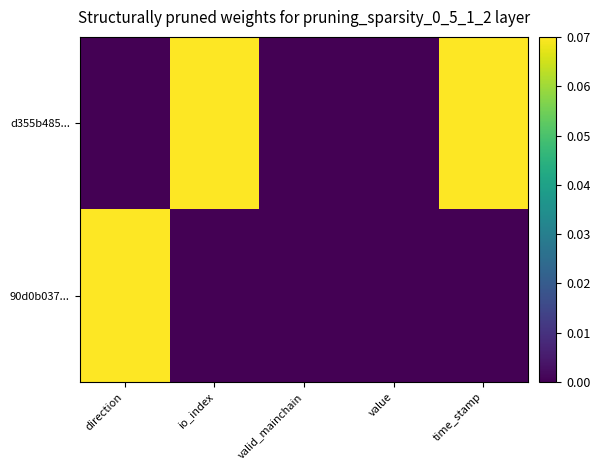

Which series has the widest spread of values?

d355b485...